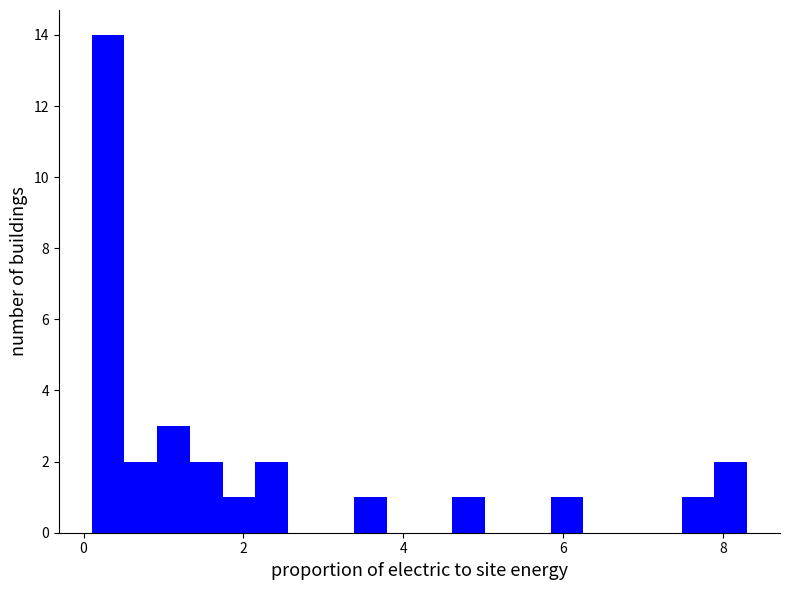

Around what value on the x-axis is the tallest bar? Give the approximate position of its centre, as read against the axis.

0.4